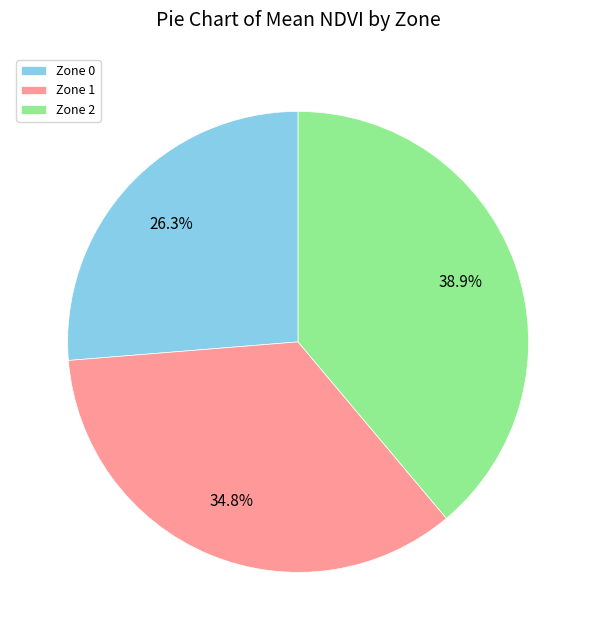

To the nearest percent, what portion does Zone 0 represent?

26%